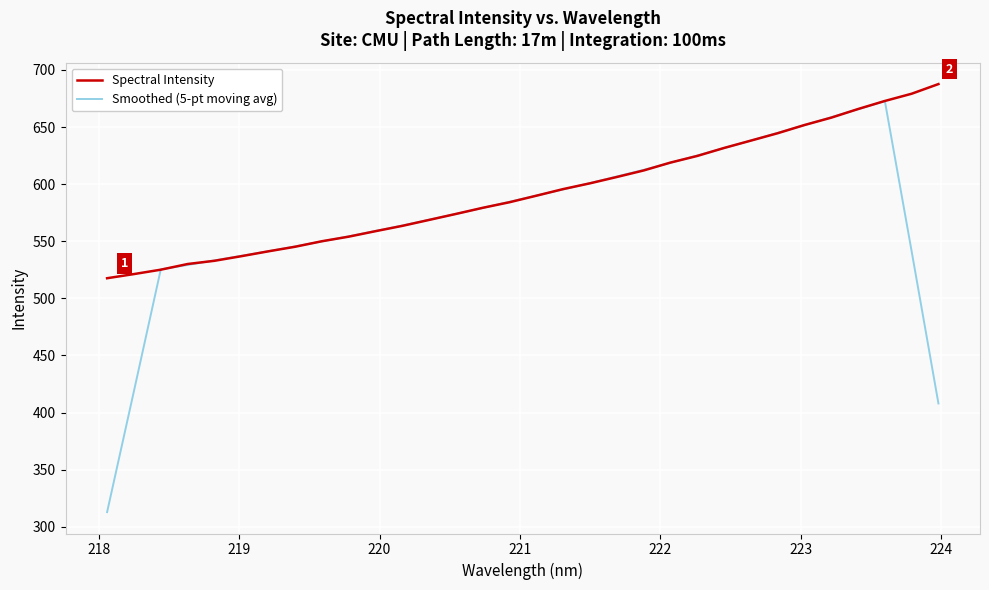

What is the average value of the Spectral Intensity series?

592.5